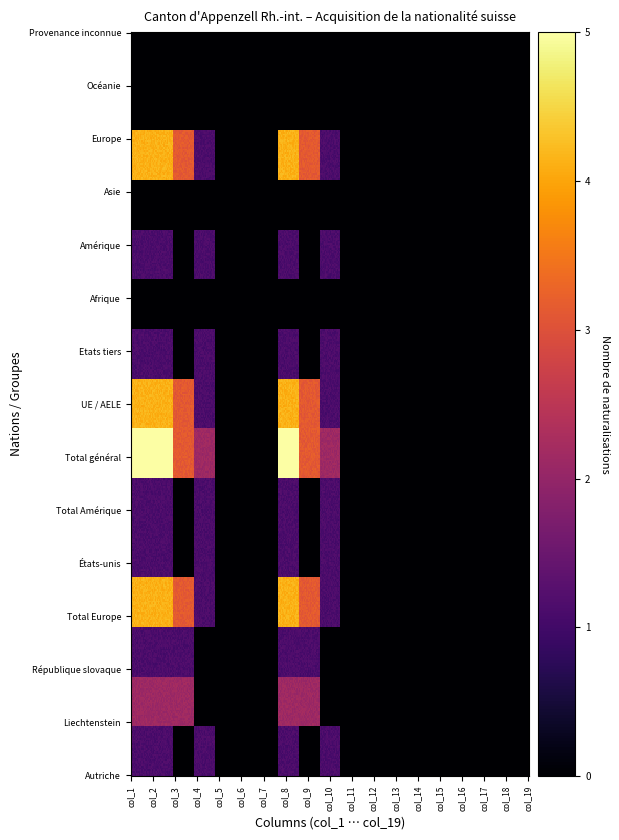

List the series in order of their peak value, highest first.

Total général, Total Europe, UE / AELE, Europe, Liechtenstein, Autriche, République slovaque, États-unis, Total Amérique, Etats tiers, Amérique, Afrique, Asie, Océanie, Provenance inconnue